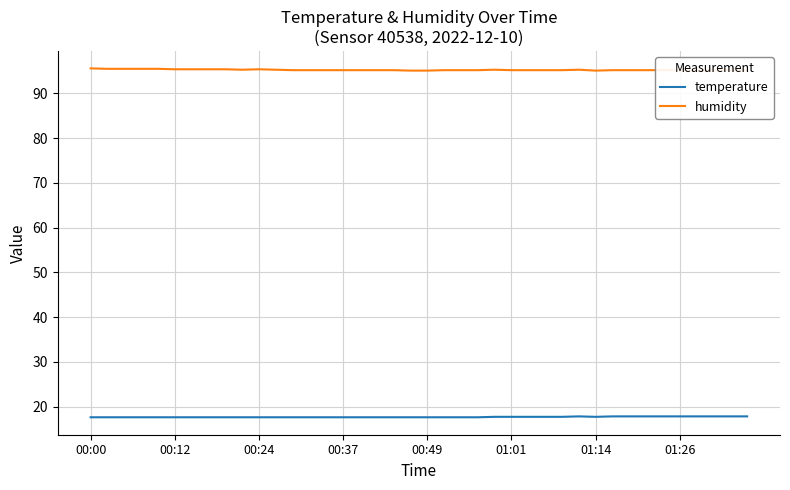

What is the label of the 37th point from the left?

36